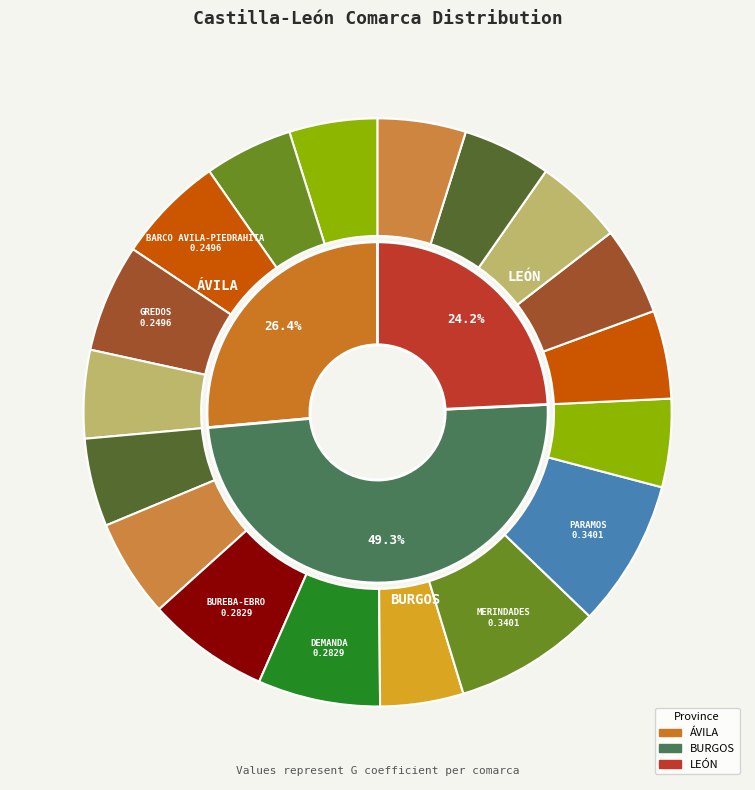

Rank the categories by value from lowest to highest.

LA RIBERA, AREVALO-MADRIGAL, AVILA, VALLE BAJO ALBERCHE, ARLANZA, PISUERGA, ASTORGA, BIERZO, EL PARAMO, ESLA-CAMPOS, LA BAÑEZA, ARLANZON, BARCO AVILA-PIEDRAHITA, GREDOS, BUREBA-EBRO, DEMANDA, MERINDADES, PARAMOS